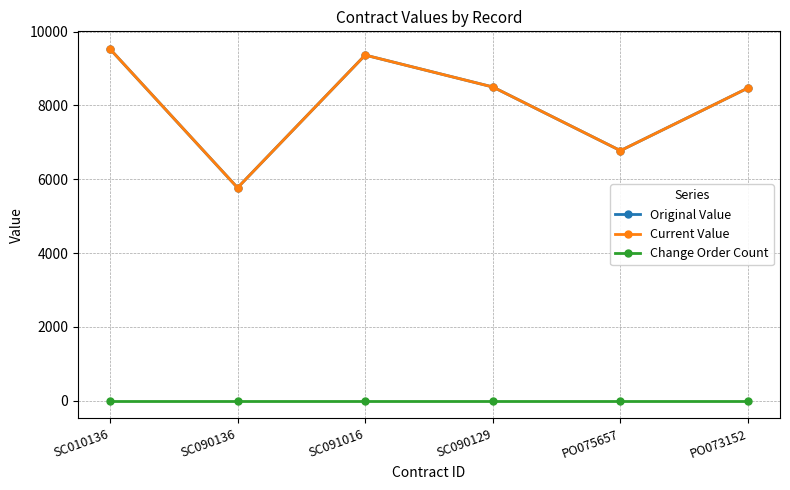

Does the chart have visible grid lines?

Yes